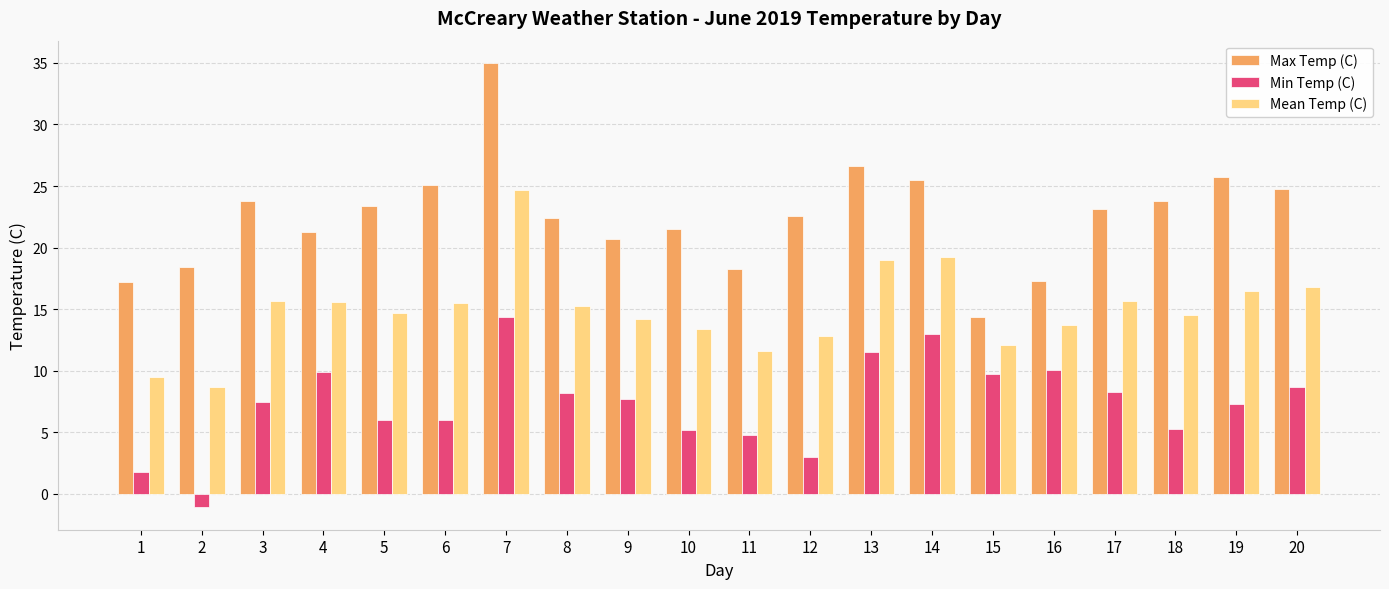

At which label does Mean Temp (C) first exceed 15?

3